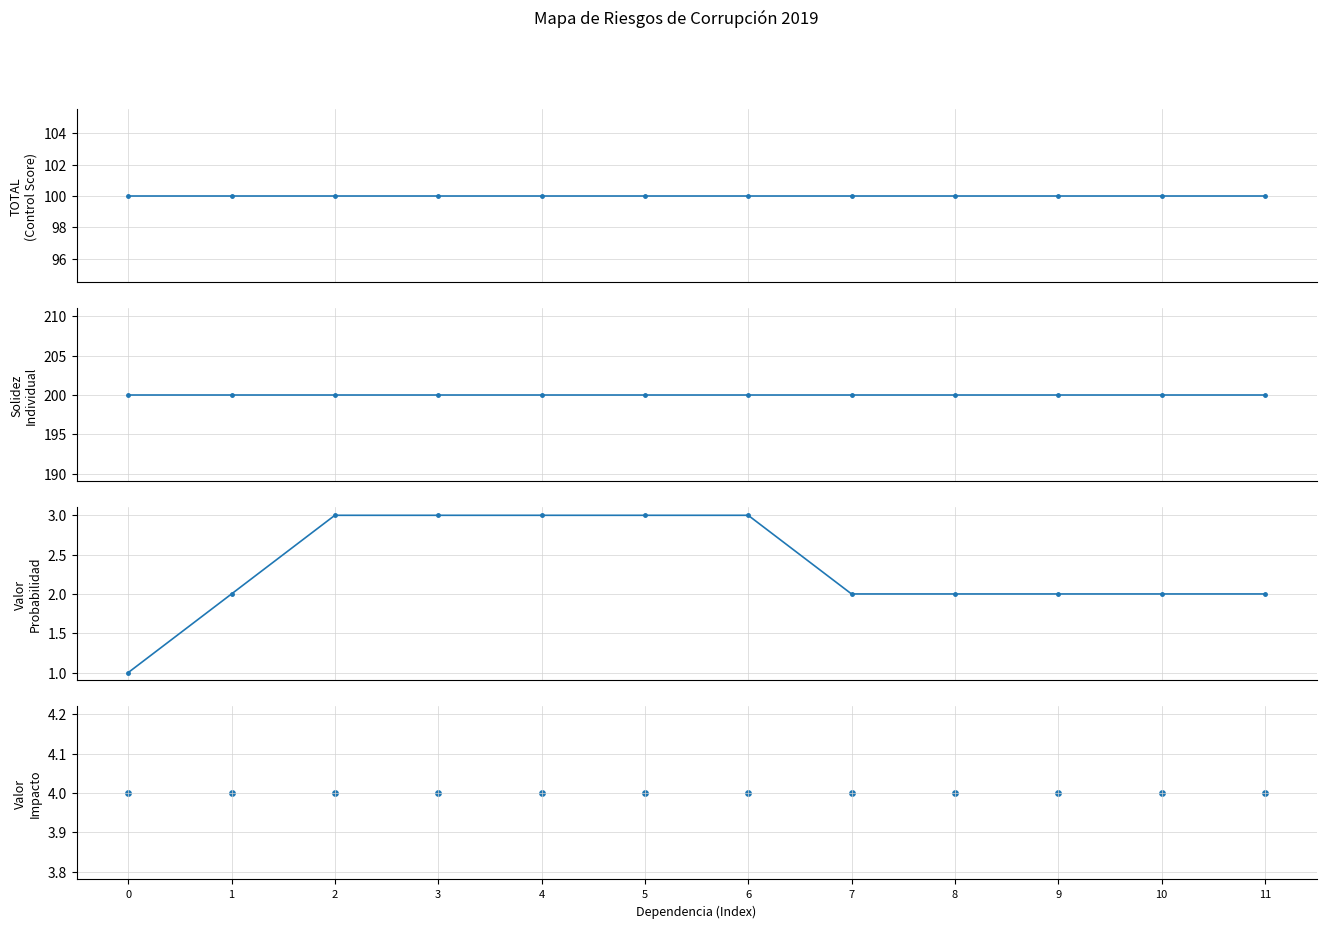

Which series has the widest spread of Y values?

Valor Probabilidad